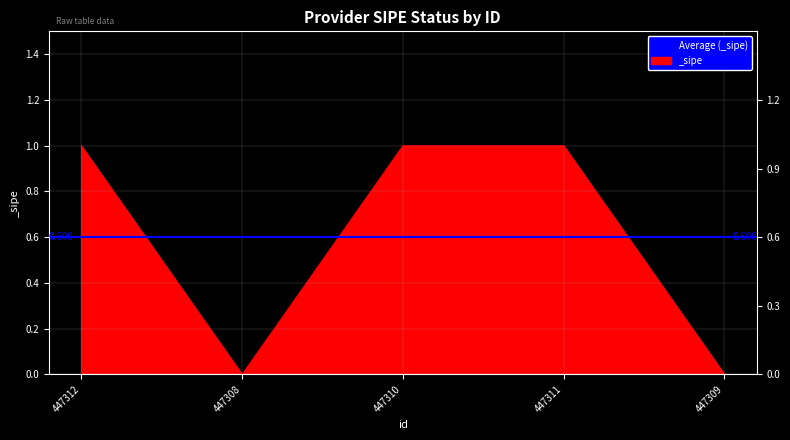

Where is the first local minimum?

447308